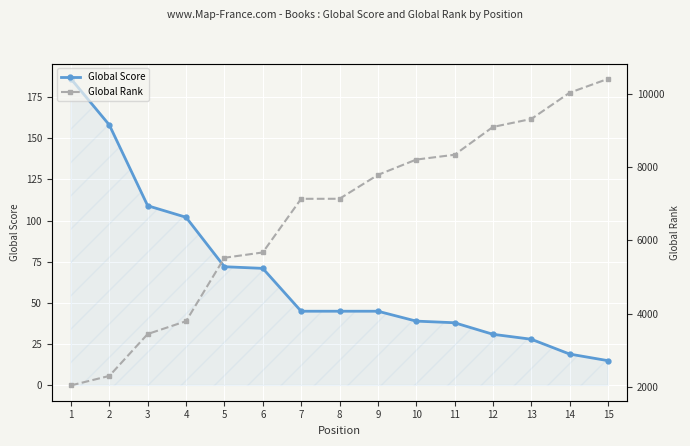

True or false: Global Score has more than 2 points higher than both neighbors.

False